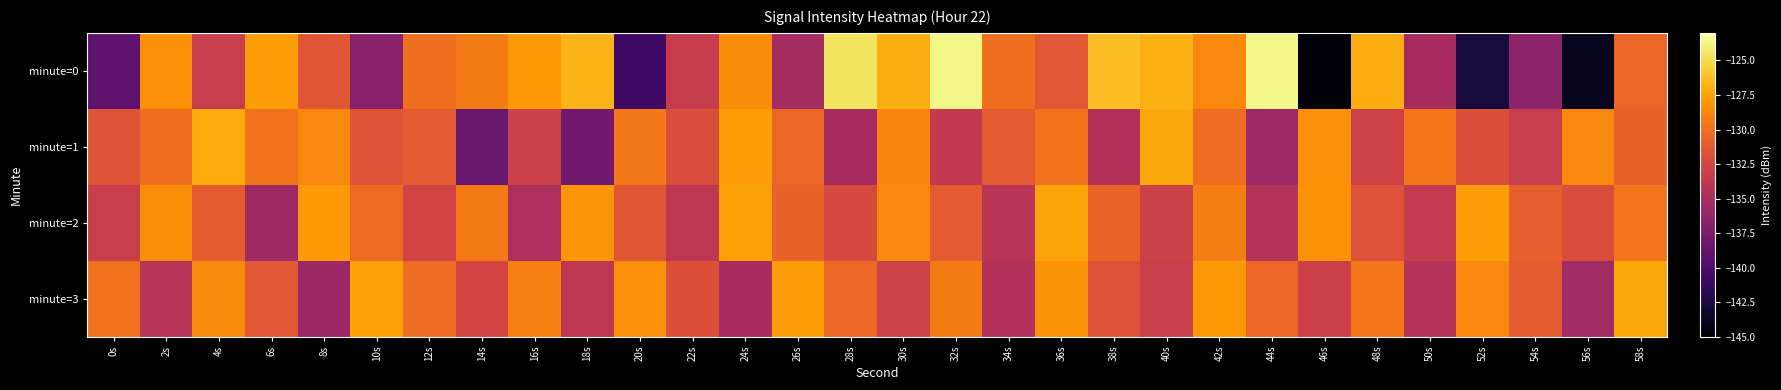

Reading right to left, list all the values displayed in this chart.

minute=0: 58s=-130.6	56s=-143.8	54s=-136.5	52s=-142.7	50s=-135.2	48s=-127.1	46s=-144.7	44s=-123.6	42s=-128.8	40s=-126.9	38s=-126.4	36s=-131.4	34s=-130.0	32s=-123.7	30s=-127.0	28s=-124.6	26s=-135.3	24s=-128.6	22s=-133.4	20s=-140.7	18s=-126.7	16s=-127.9	14s=-129.3	12s=-130.0	10s=-136.9	8s=-131.4	6s=-127.8	4s=-133.3	2s=-128.4	0s=-139.0
minute=1: 58s=-130.8	56s=-128.7	54s=-133.3	52s=-131.9	50s=-129.6	48s=-132.8	46s=-128.4	44s=-135.7	42s=-130.1	40s=-127.3	38s=-134.5	36s=-129.8	34s=-131.2	32s=-133.6	30s=-128.9	28s=-135.2	26s=-130.5	24s=-127.8	22s=-132.1	20s=-129.5	18s=-138.1	16s=-133.0	14s=-138.5	12s=-131.2	10s=-131.6	8s=-128.7	6s=-129.9	4s=-127.1	2s=-130.0	0s=-131.6
minute=2: 58s=-129.7	56s=-132.1	54s=-130.9	52s=-127.8	50s=-133.5	48s=-131.7	46s=-128.3	44s=-134.4	42s=-129.2	40s=-132.9	38s=-130.6	36s=-127.4	34s=-134.1	32s=-131.2	30s=-128.8	28s=-132.3	26s=-130.7	24s=-127.6	22s=-133.9	20s=-131.5	18s=-128.1	16s=-134.8	14s=-129.4	12s=-132.7	10s=-130.3	8s=-127.9	6s=-135.6	4s=-131.1	2s=-128.5	0s=-133.2
minute=3: 58s=-127.3	56s=-135.5	54s=-131.1	52s=-128.7	50s=-134.3	48s=-129.6	46s=-132.9	44s=-130.5	42s=-127.9	40s=-133.2	38s=-131.6	36s=-128.2	34s=-134.6	32s=-129.3	30s=-132.8	28s=-130.4	26s=-127.7	24s=-135.2	22s=-131.8	20s=-128.4	18s=-133.9	16s=-129.1	14s=-132.6	12s=-130.2	10s=-127.5	8s=-135.8	6s=-131.4	4s=-128.6	2s=-134.2	0s=-129.8